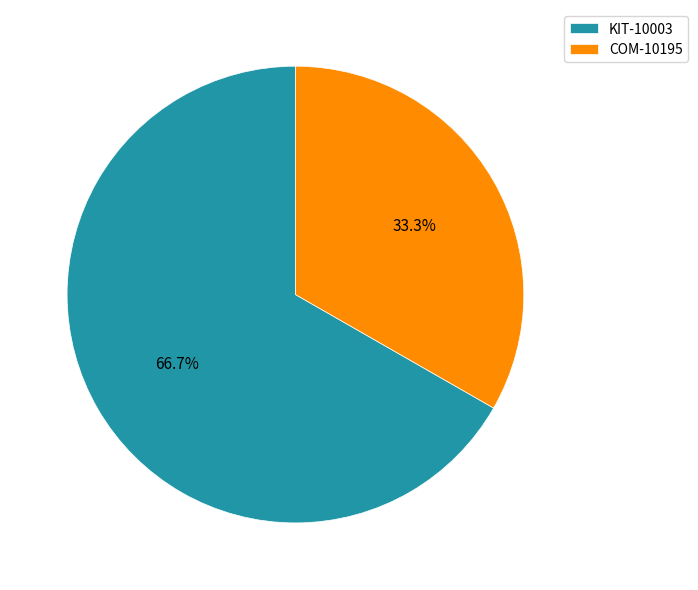

The KIT-10003 slice represents 67% of the pie. True or false?

True